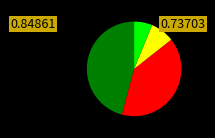

Is there any slice that represents more than half of the pie?

No